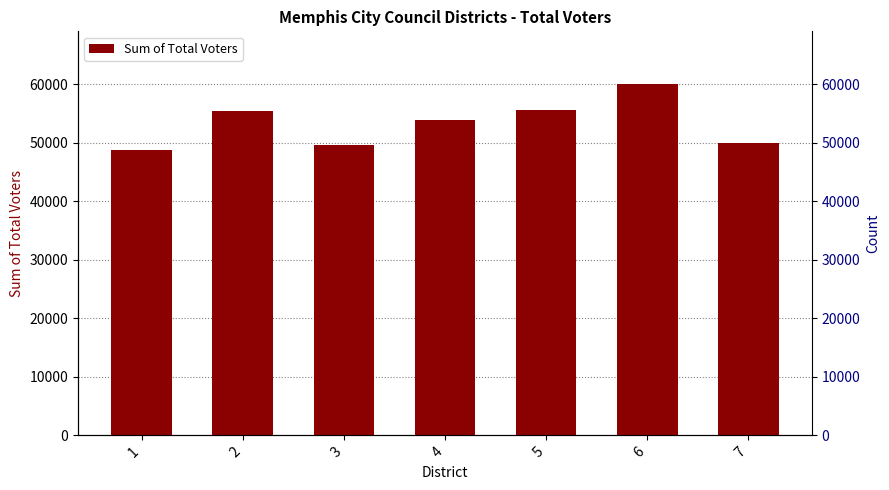

What is the change in value from 3 to 7?

+359